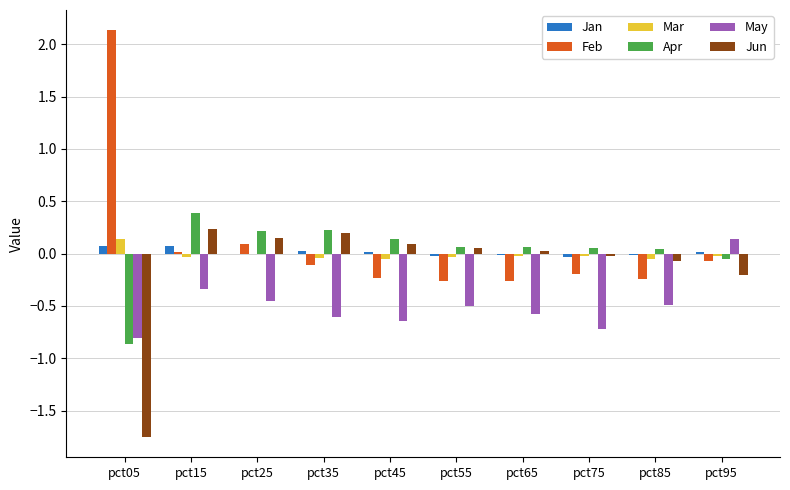

Count the number of data series in this chart.

6